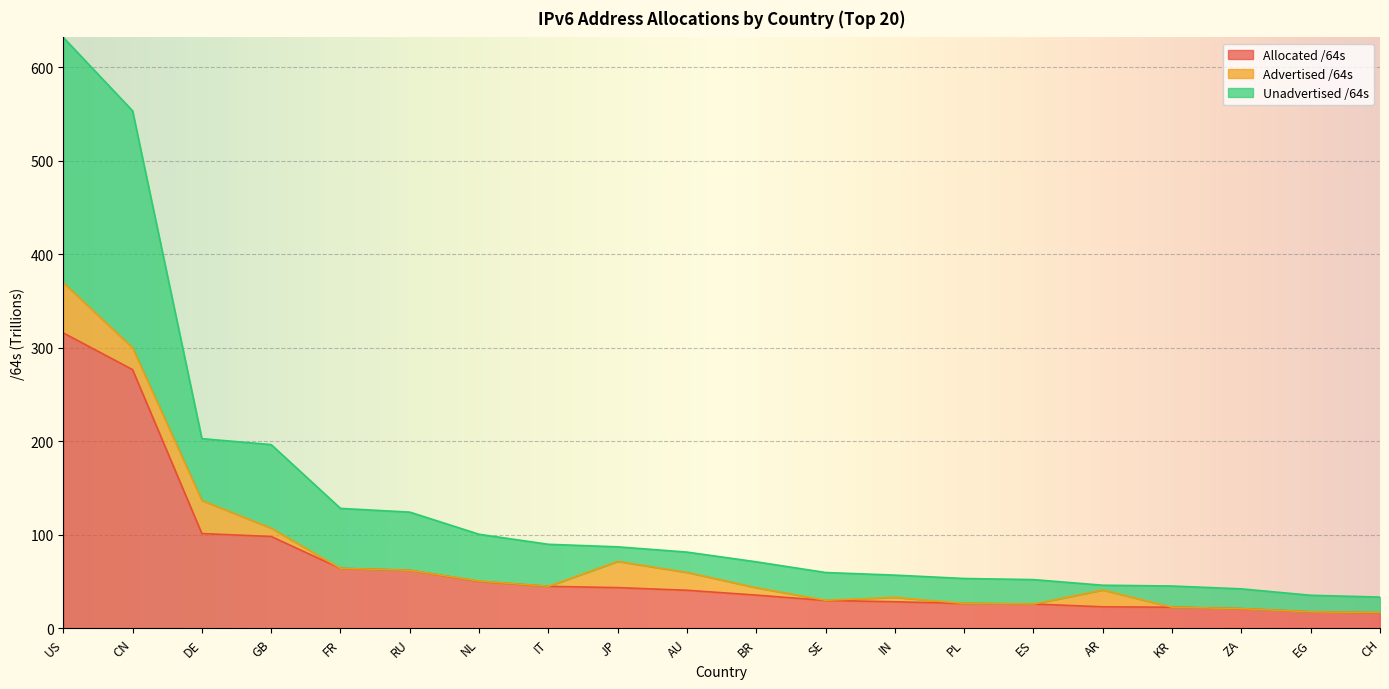

At which category is the sum across all series the highest?

US